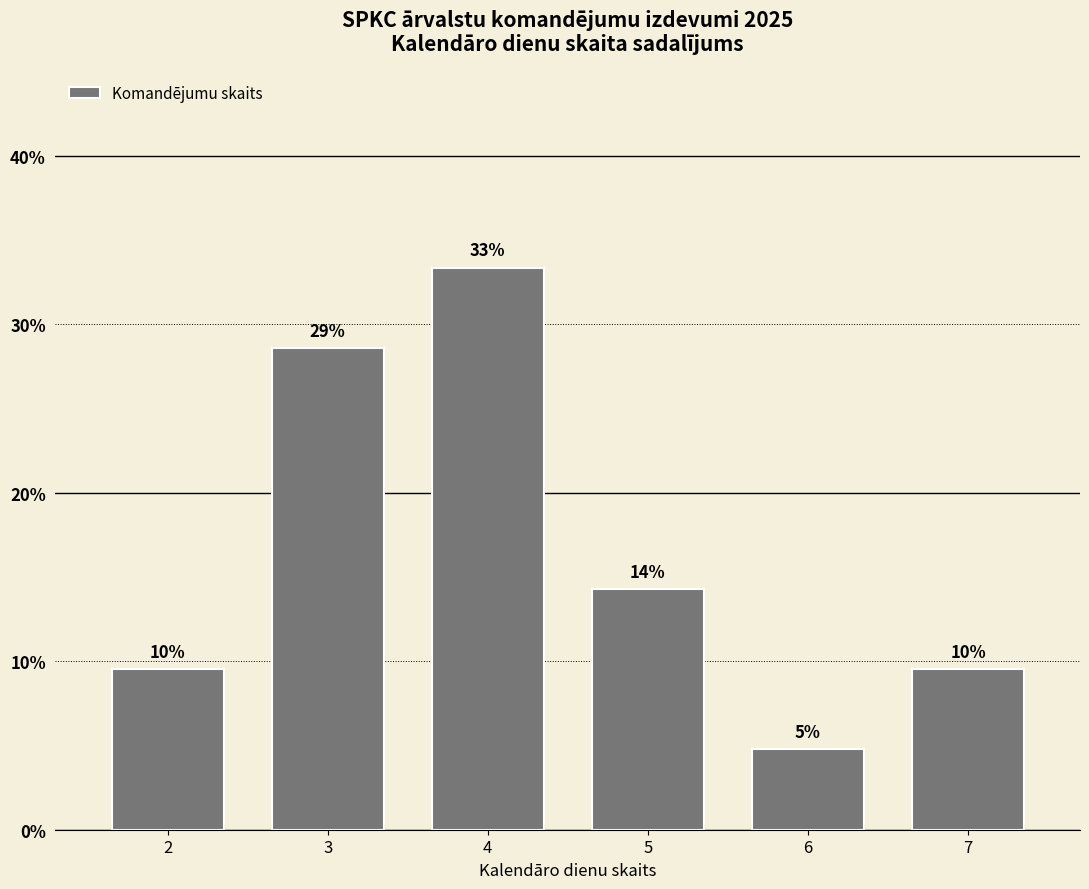

How many bars are there in total?

6